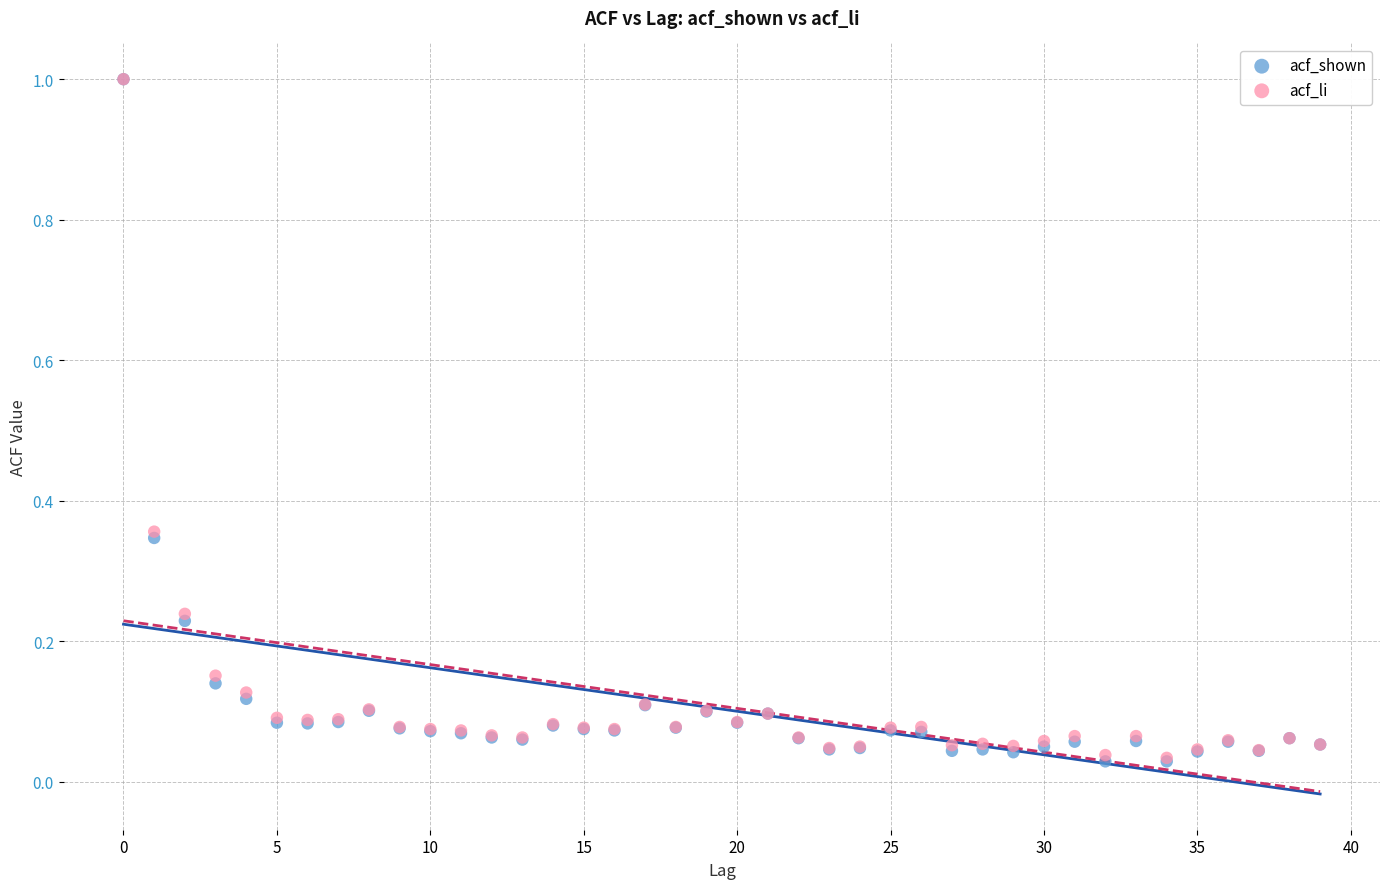

What are all the series names shown in the legend?

acf_shown, acf_li